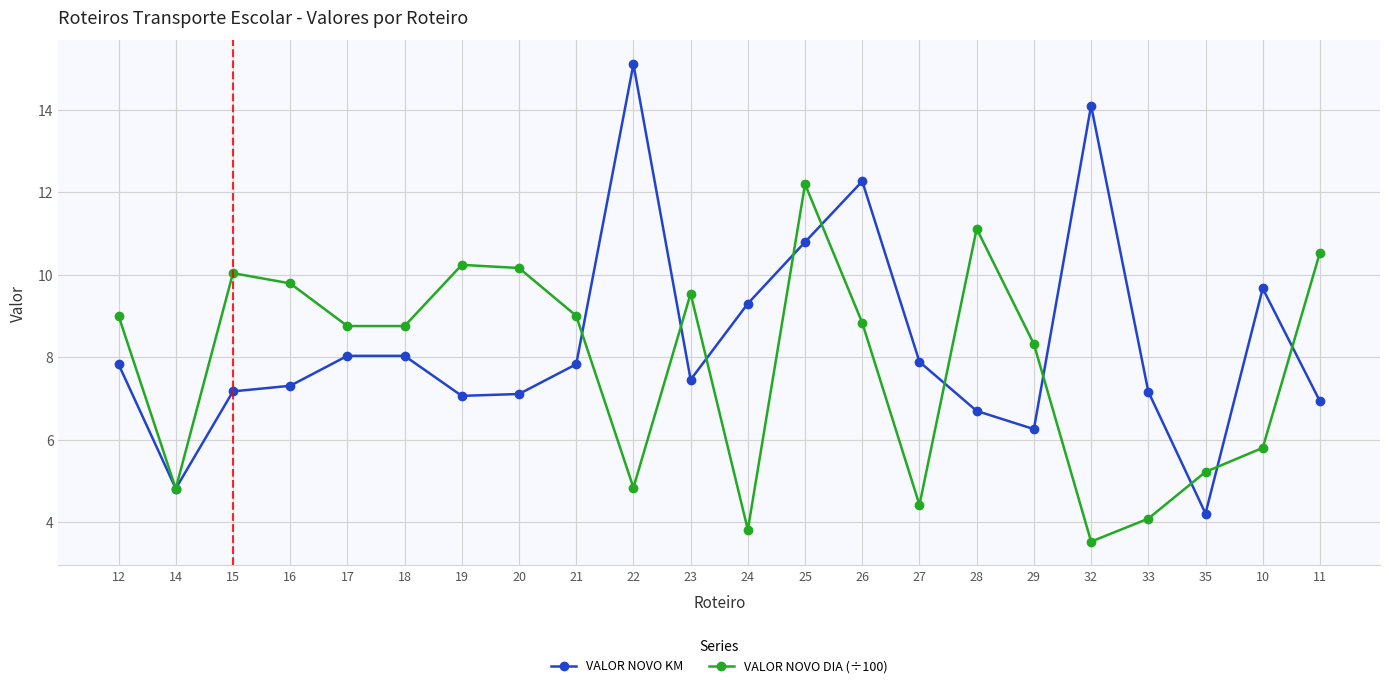

Reading right to left, what are all the values shown in this chart?

VALOR NOVO KM: 6.9	9.7	4.2	7.2	14.1	6.3	6.7	7.9	12.3	10.8	9.3	7.5	15.1	7.8	7.1	7.1	8.0	8.0	7.3	7.2	4.8	7.8
VALOR NOVO DIA (÷100): 10.5	5.8	5.2	4.1	3.5	8.3	11.1	4.4	8.8	12.2	3.8	9.5	4.8	9.0	10.2	10.2	8.8	8.8	9.8	10.0	4.8	9.0